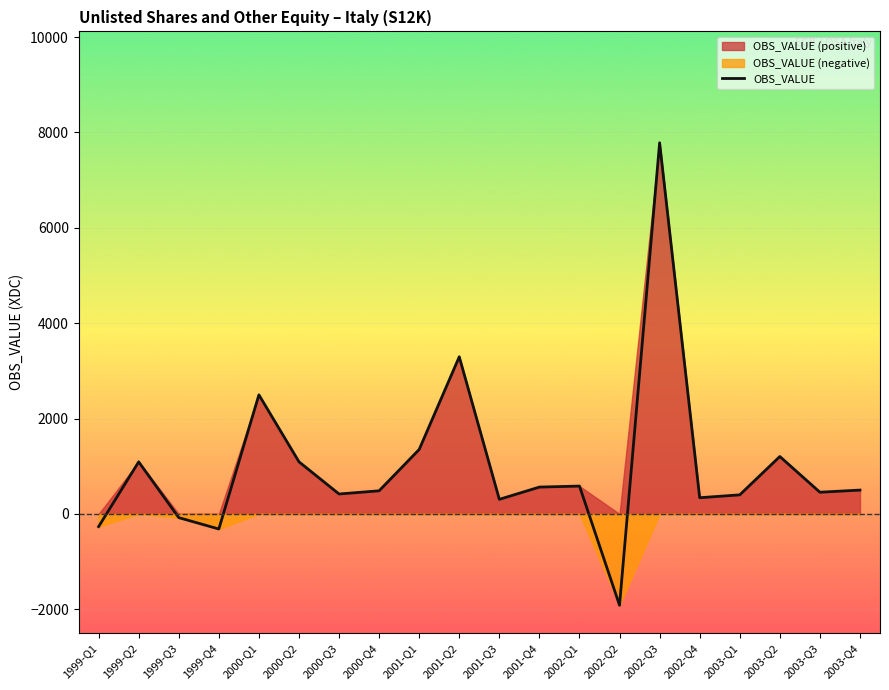

Where does the data first go above 500?

1999-Q2